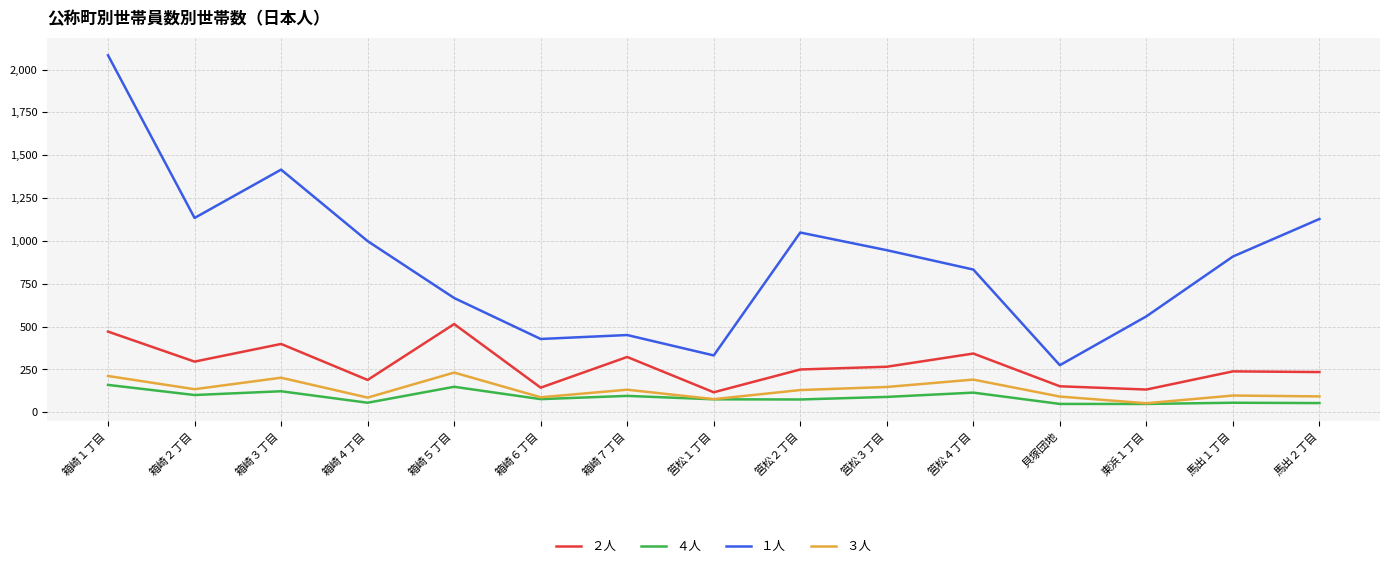

What position from the left is 筥松２丁目?

9